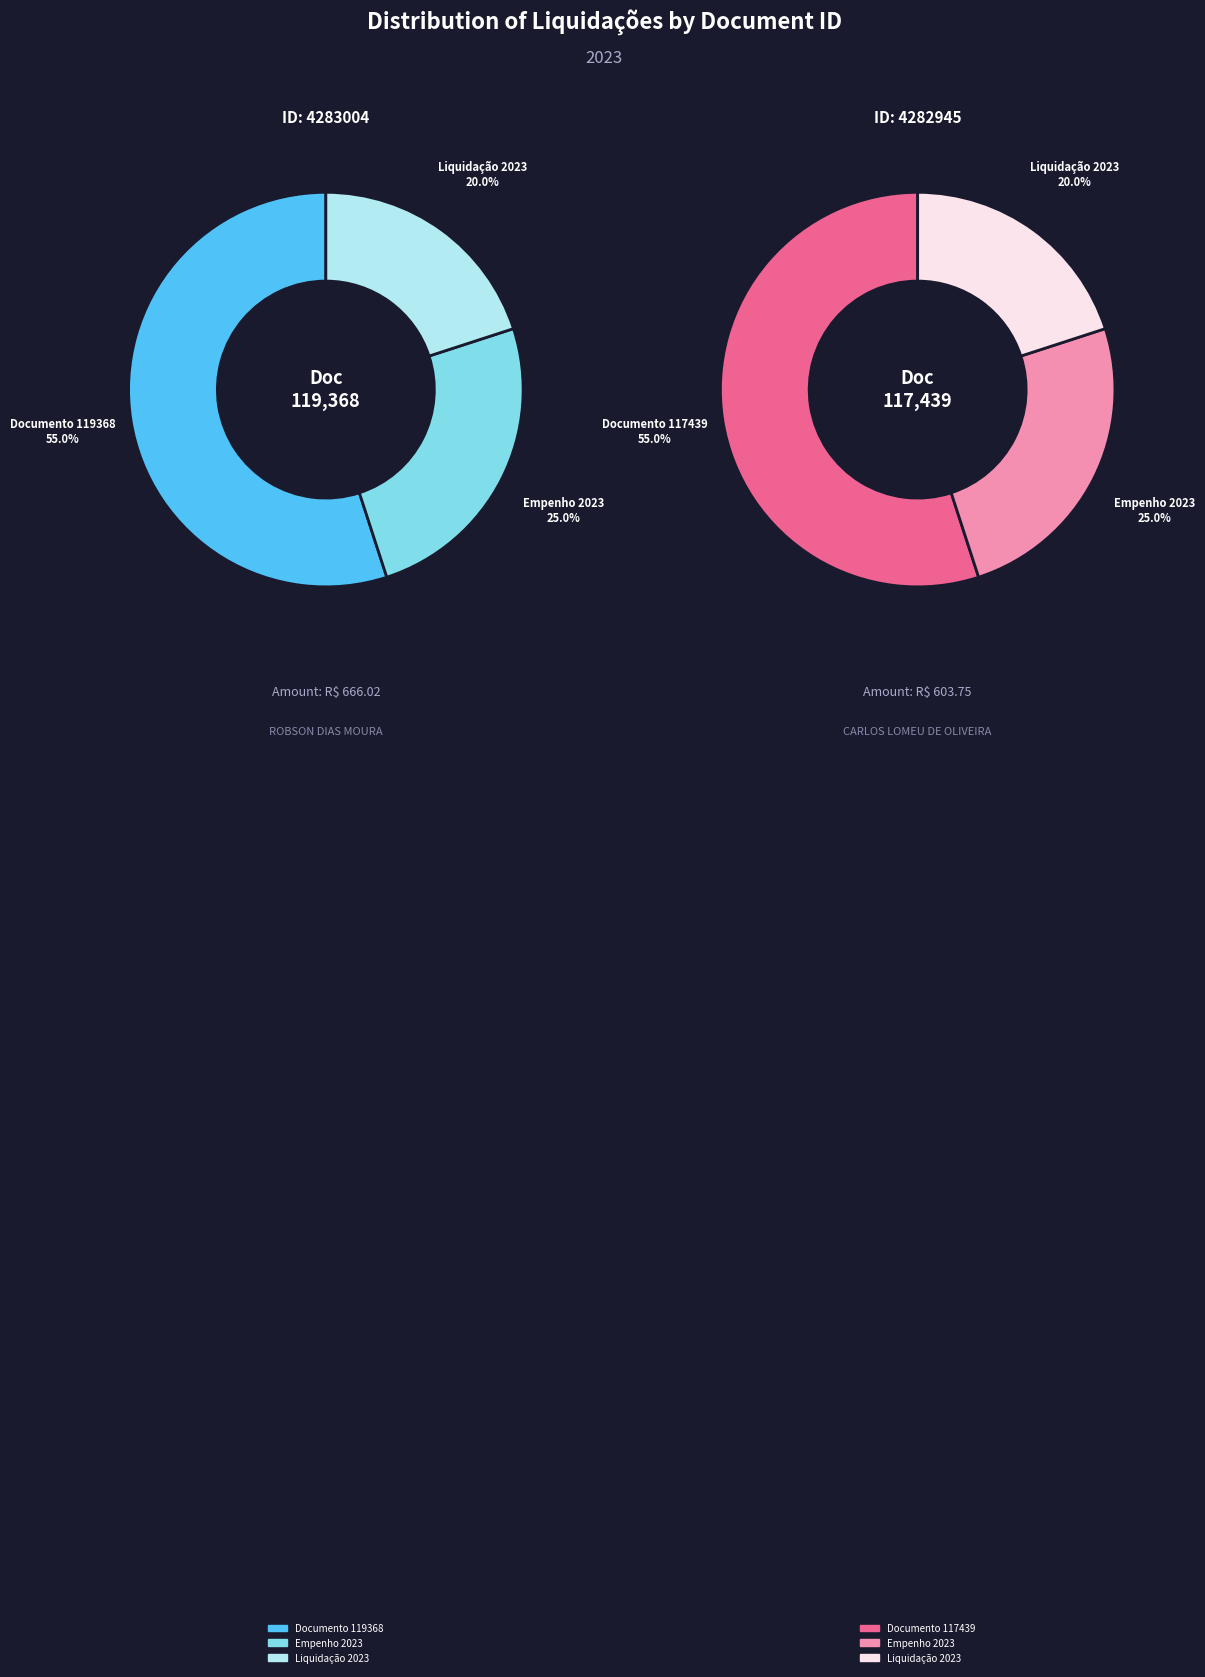

True or false: 4283004 accounts for 38% of the total.

False